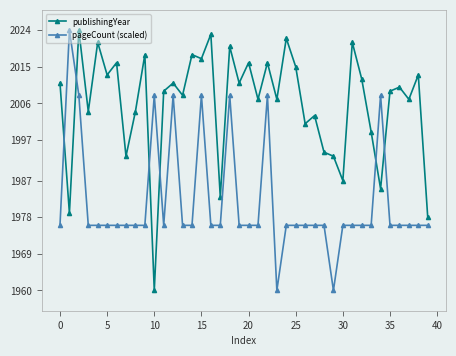

Rank the series by their average value, from lowest to highest.

pageCount (scaled), publishingYear